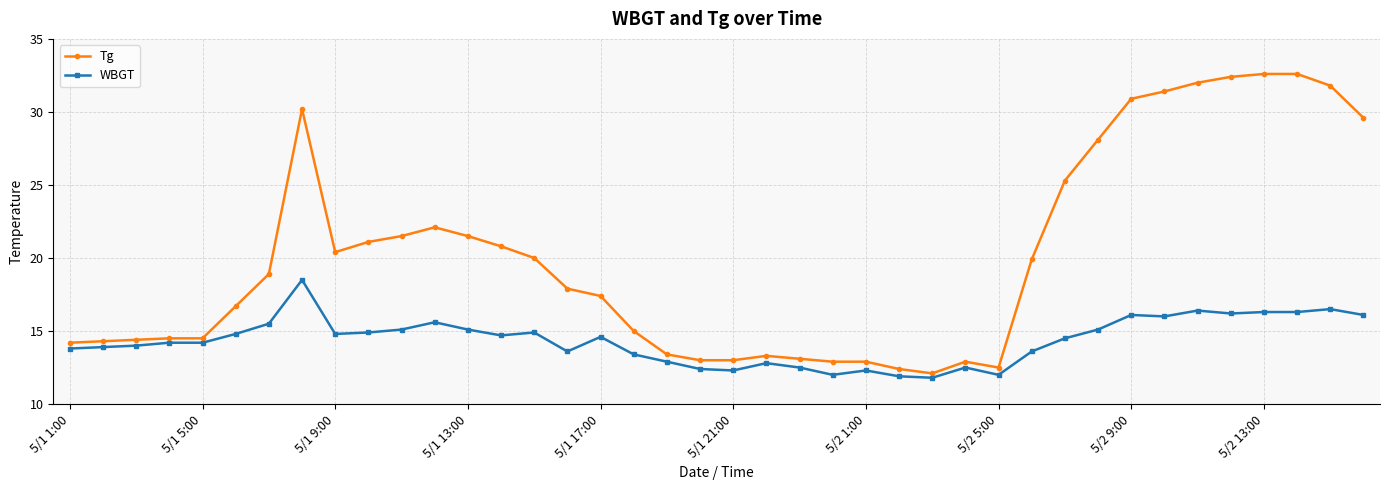

Which series has the widest spread of values?

Tg